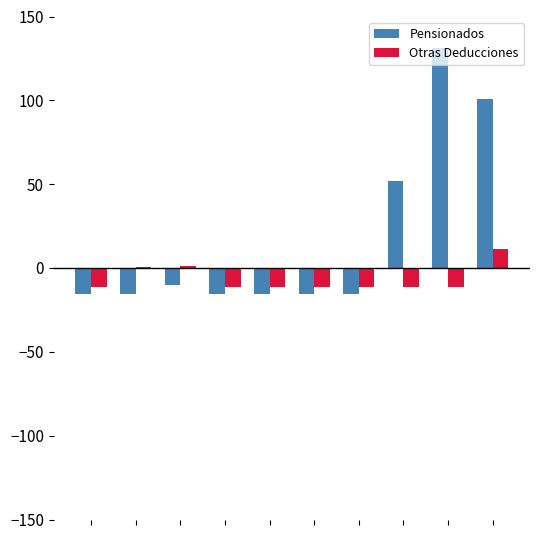

What is the average value of the Pensionados series?

18.2